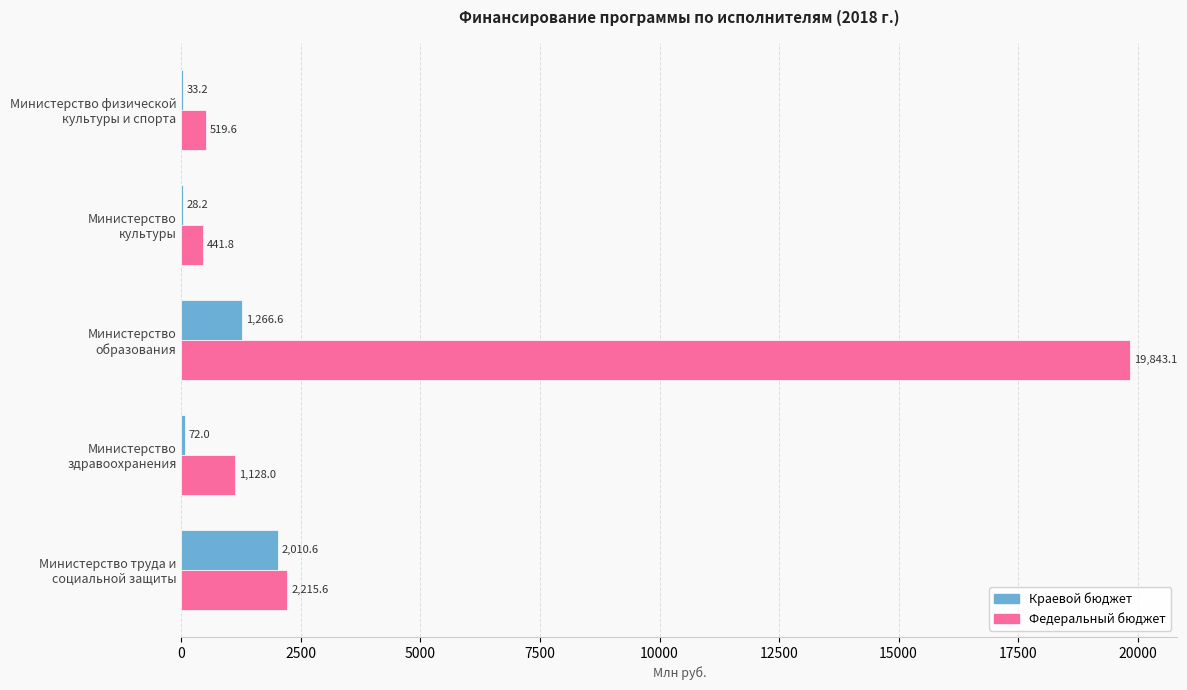

What is the maximum value shown in the chart?

19843.1